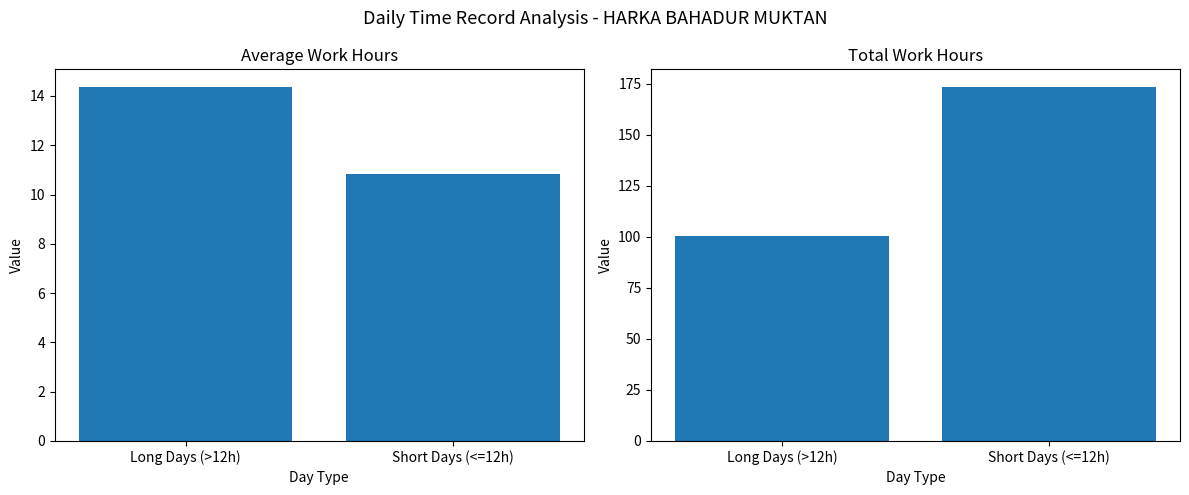

At Long Days (>12h), list the series in order from smallest to largest.

Avg Work Hours, Total Work Hours